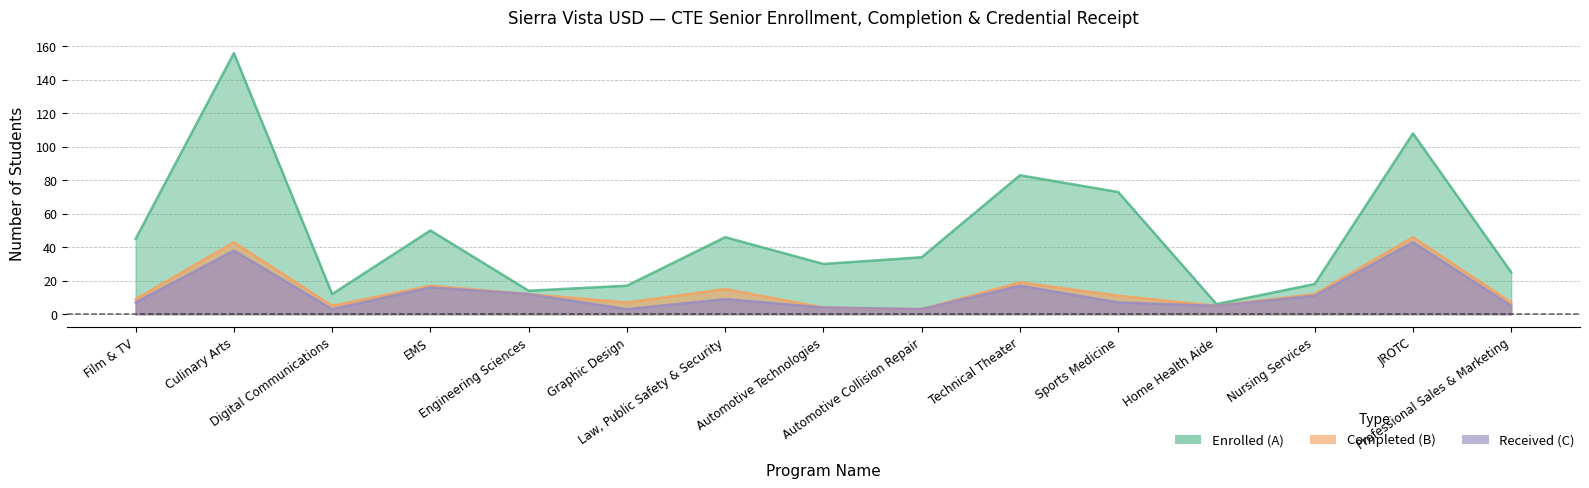

What is the label of the 5th point from the right?

Sports Medicine